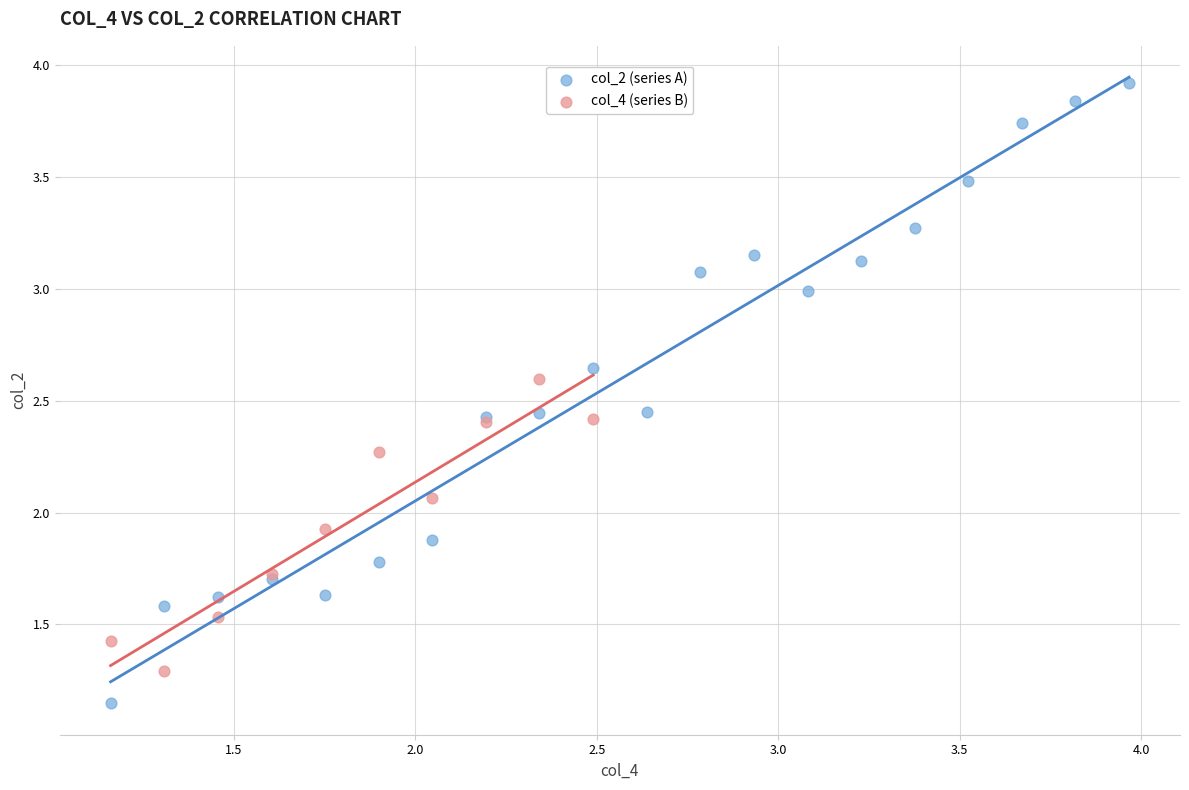

Which series reaches the minimum Y coordinate?

col_2 (series A)